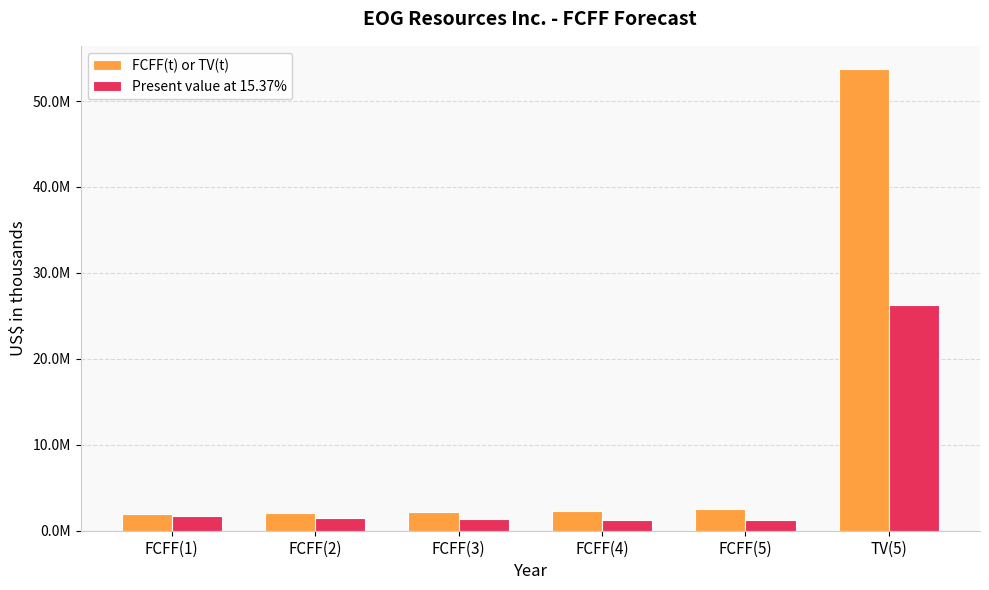

What is the lowest value of the FCFF(t) or TV(t) series?

1945506